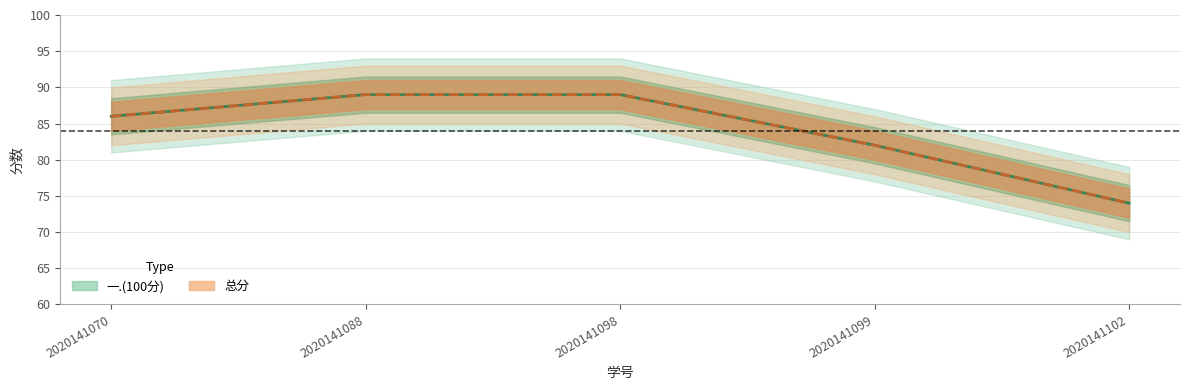

What is the value of the 一.(100分) point at the 4th from the left?

82